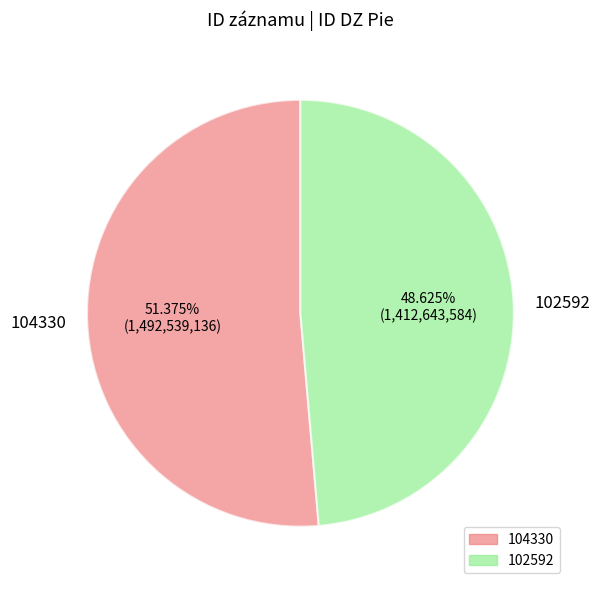

To the nearest percent, what is the difference between the largest and smallest slice percentages?

3%